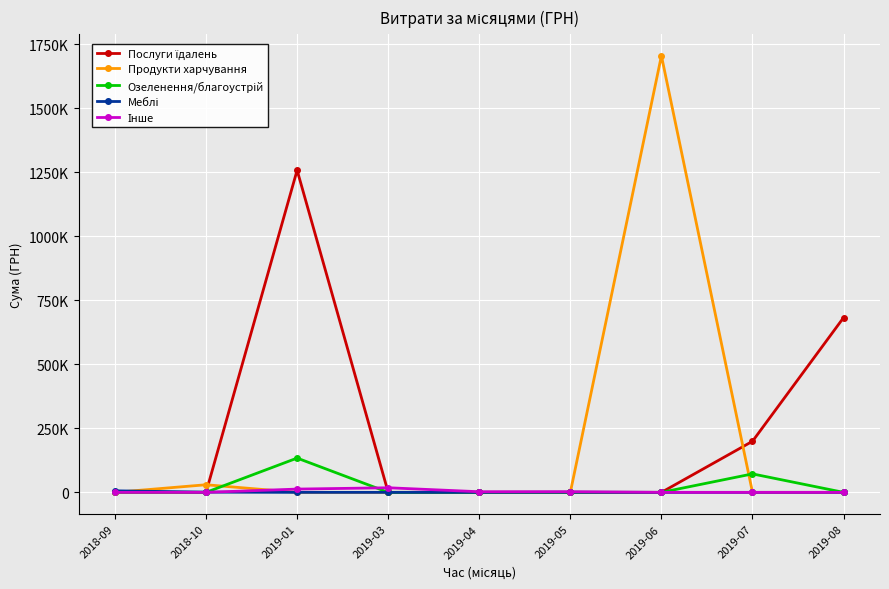

Reading left to right, what are all the values shown in this chart?

Послуги їдалень: 2018-09=0.0	2018-10=0.0	2019-01=1257654.2	2019-03=0.0	2019-04=0.0	2019-05=0.0	2019-06=0.0	2019-07=199408.0	2019-08=682189.4
Продукти харчування: 2018-09=0.0	2018-10=29725.4	2019-01=0.0	2019-03=0.0	2019-04=0.0	2019-05=0.0	2019-06=1704485.8	2019-07=0.0	2019-08=0.0
Озеленення/благоустрій: 2018-09=0.0	2018-10=0.0	2019-01=133830.4	2019-03=0.0	2019-04=0.0	2019-05=0.0	2019-06=0.0	2019-07=72101.5	2019-08=0.0
Меблі: 2018-09=5996.5	2018-10=940.2	2019-01=0.0	2019-03=0.0	2019-04=0.0	2019-05=499.0	2019-06=0.0	2019-07=0.0	2019-08=0.0
Інше: 2018-09=0.0	2018-10=0.0	2019-01=12757.3	2019-03=17965.4	2019-04=2450.0	2019-05=2578.4	2019-06=0.0	2019-07=0.0	2019-08=0.0